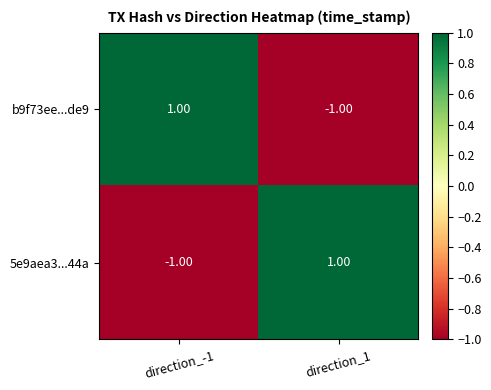

Rank the series at direction_-1 from lowest to highest value.

5e9aea3...44a, b9f73ee...de9